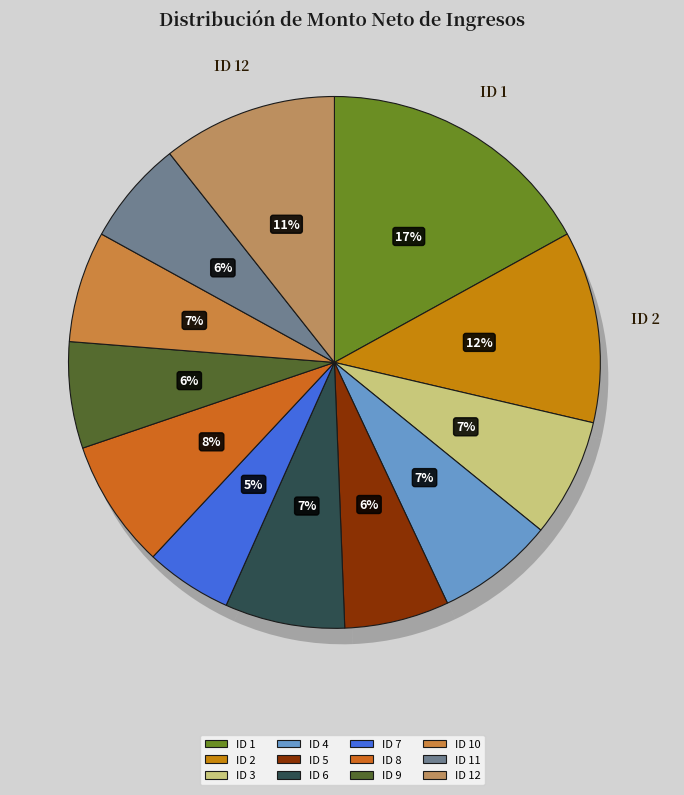

How many slices are in this pie chart?

12